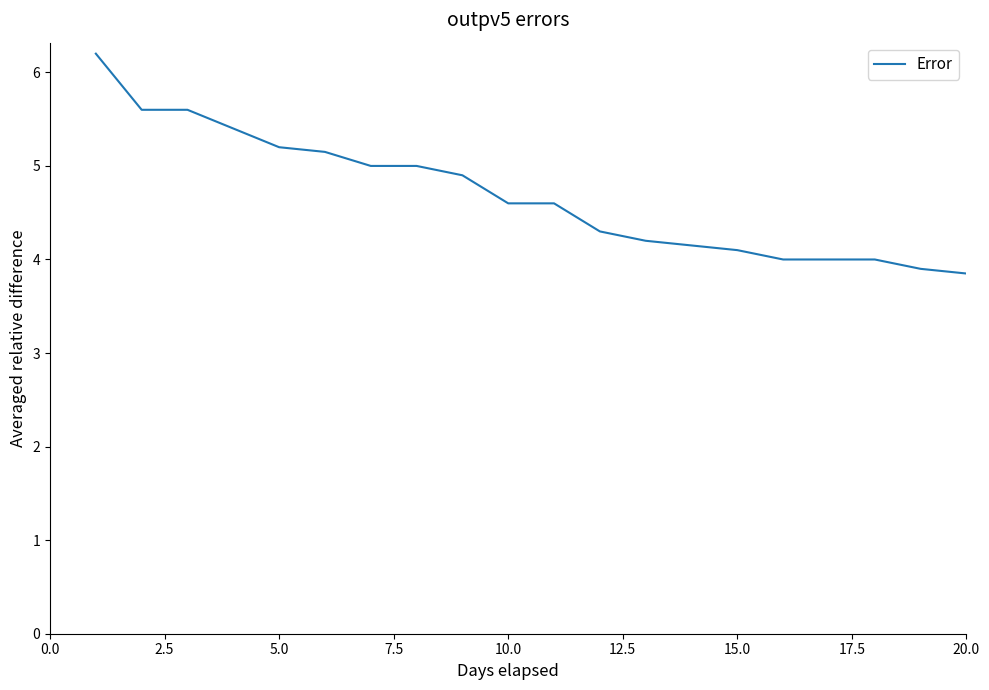

What is the minimum value shown in the chart?

3.9